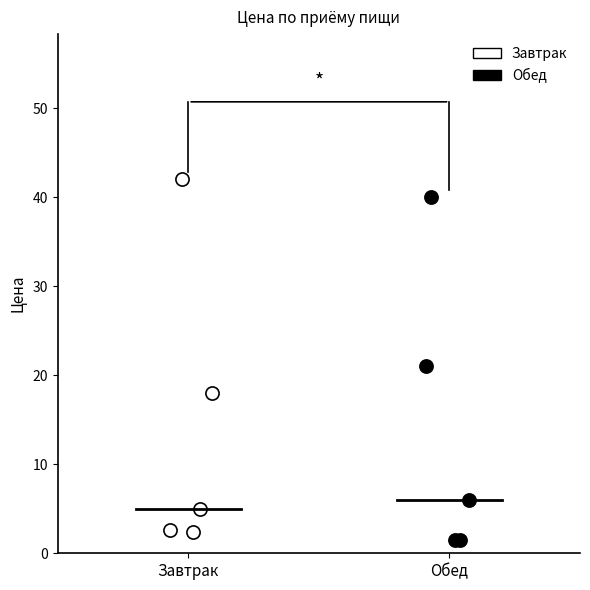

Which series reaches the minimum Y coordinate?

Обед